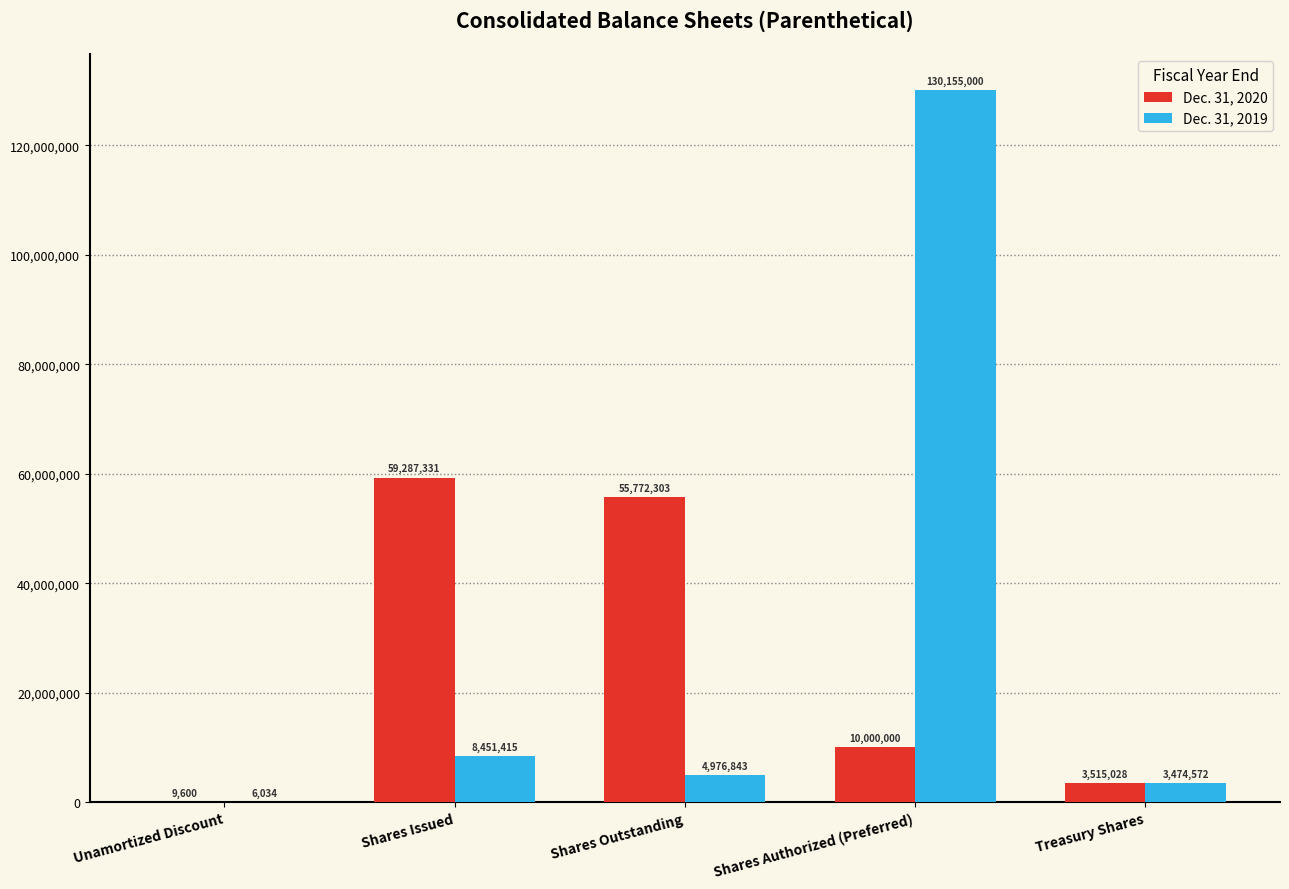

At which label does Dec. 31, 2019 first exceed 4976843?

Shares Issued